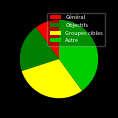

Is there a majority slice in this chart?

No